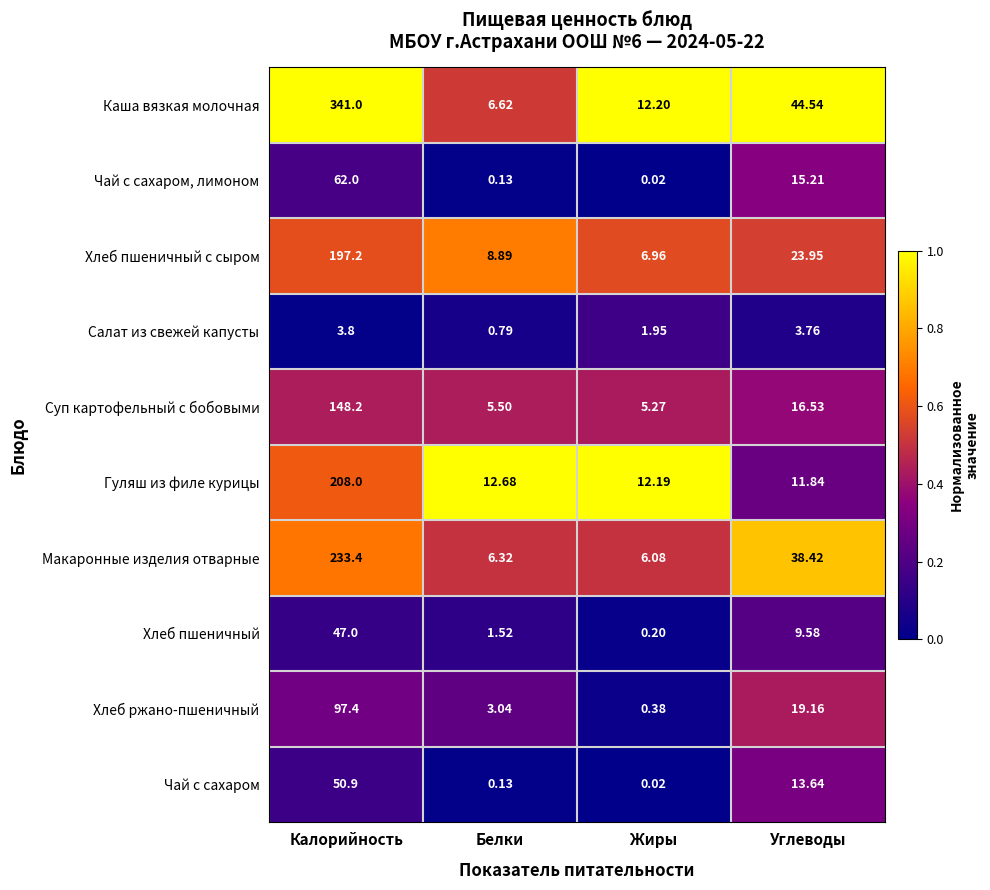

Which series has the widest spread of values?

Каша вязкая молочная